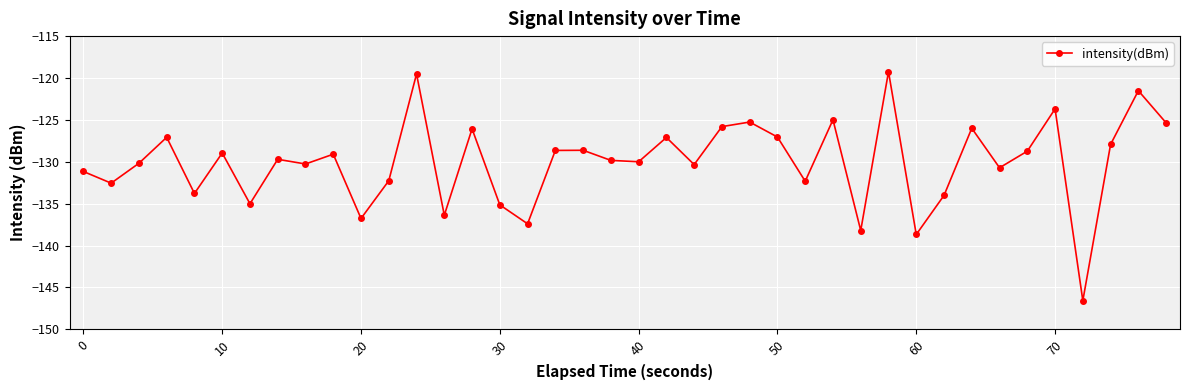

What is the smallest value displayed?

-146.6